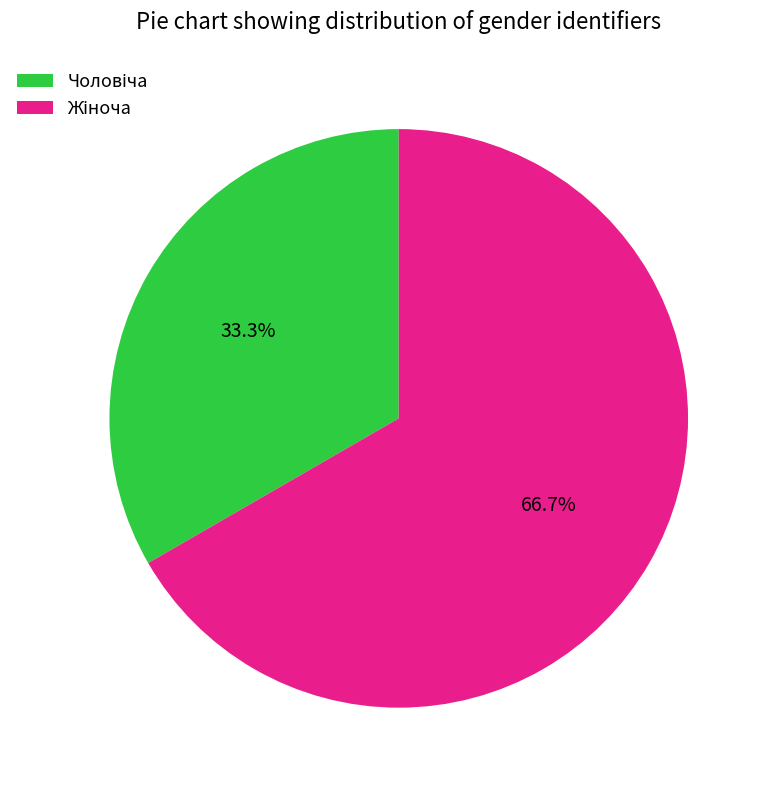

Is there a majority slice in this chart?

Yes